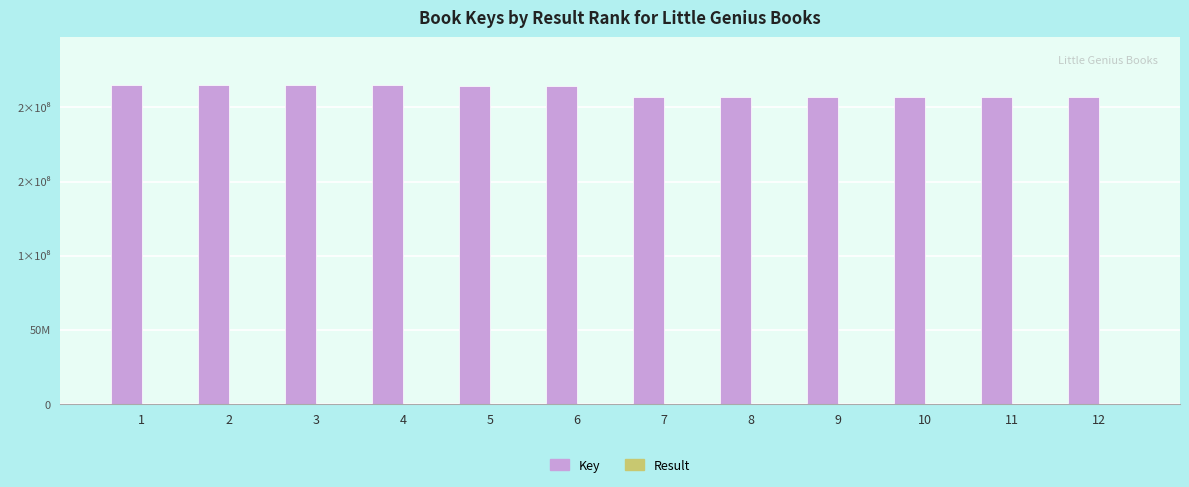

Rank the categories by Key value from lowest to highest.

8, 9, 10, 12, 11, 7, 6, 5, 4, 3, 2, 1